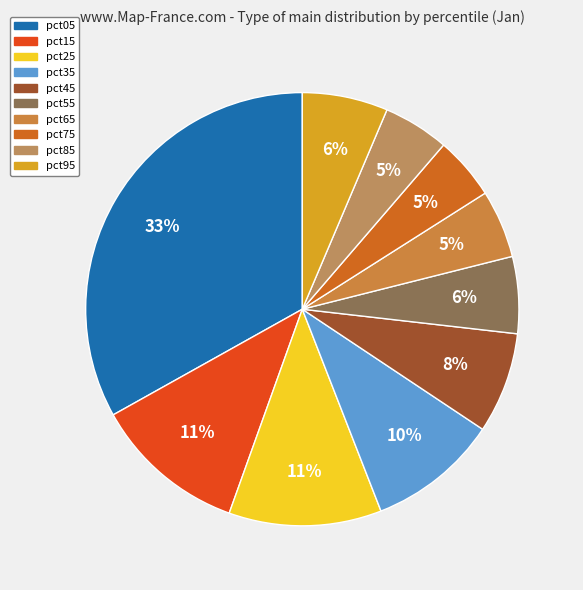

How many slices are in this pie chart?

10